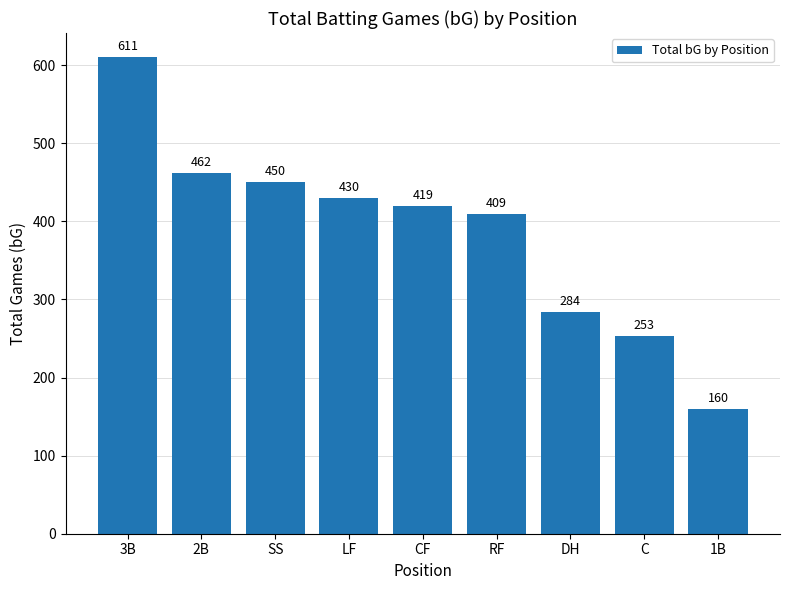

What is the change in value from 2B to C?

-208.4